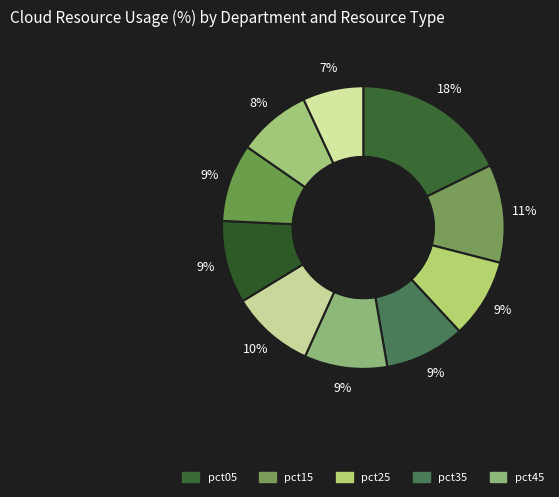

How many slices are in this pie chart?

10